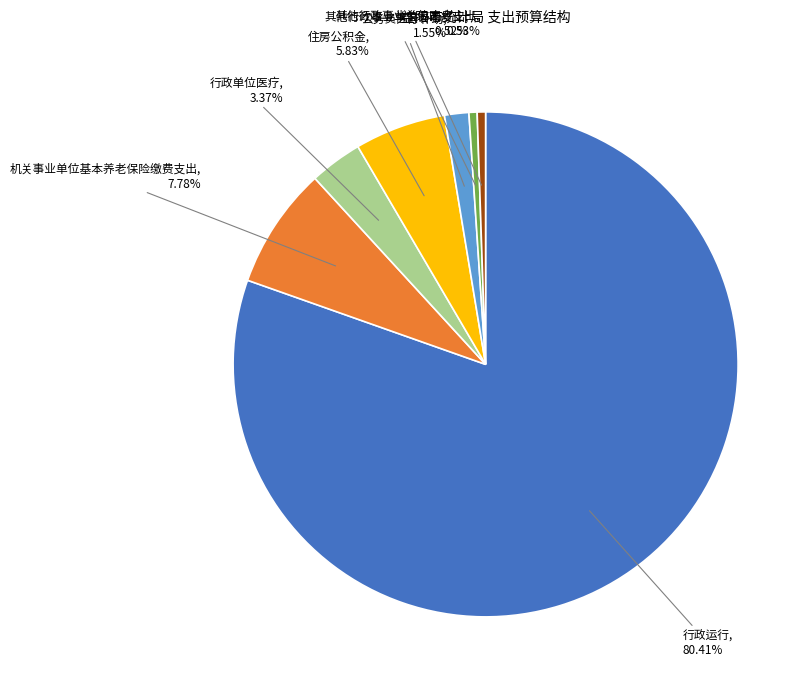

Which category has the biggest portion of the pie?

行政运行